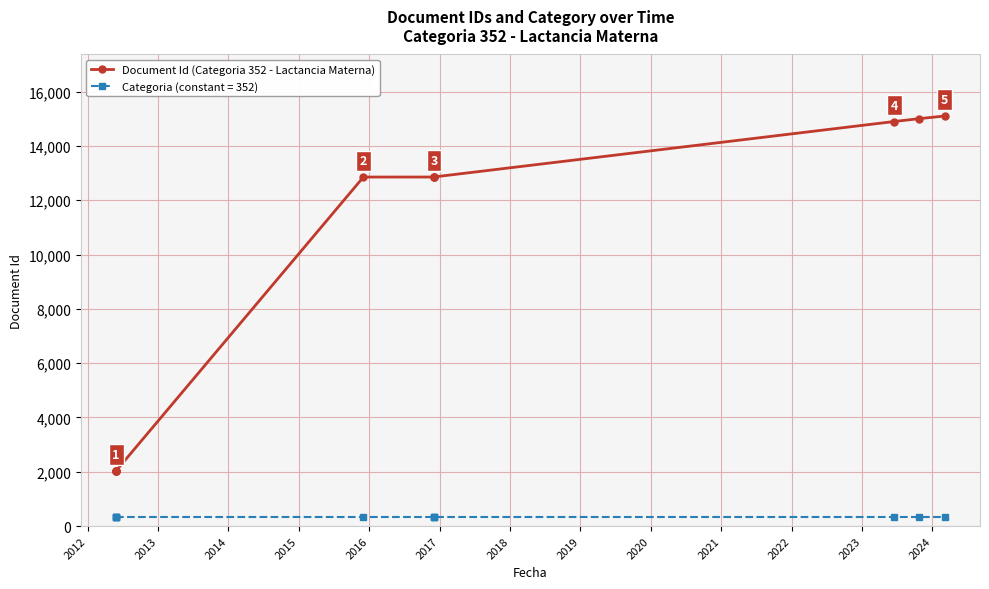

At which label does the data first exceed 12856?

2018